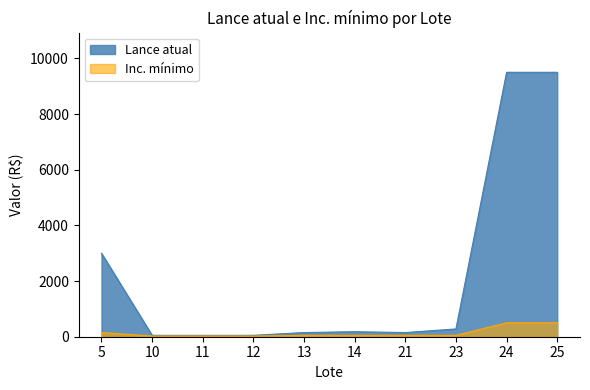

True or false: Lance atual and Inc. mínimo cross at least once.

False